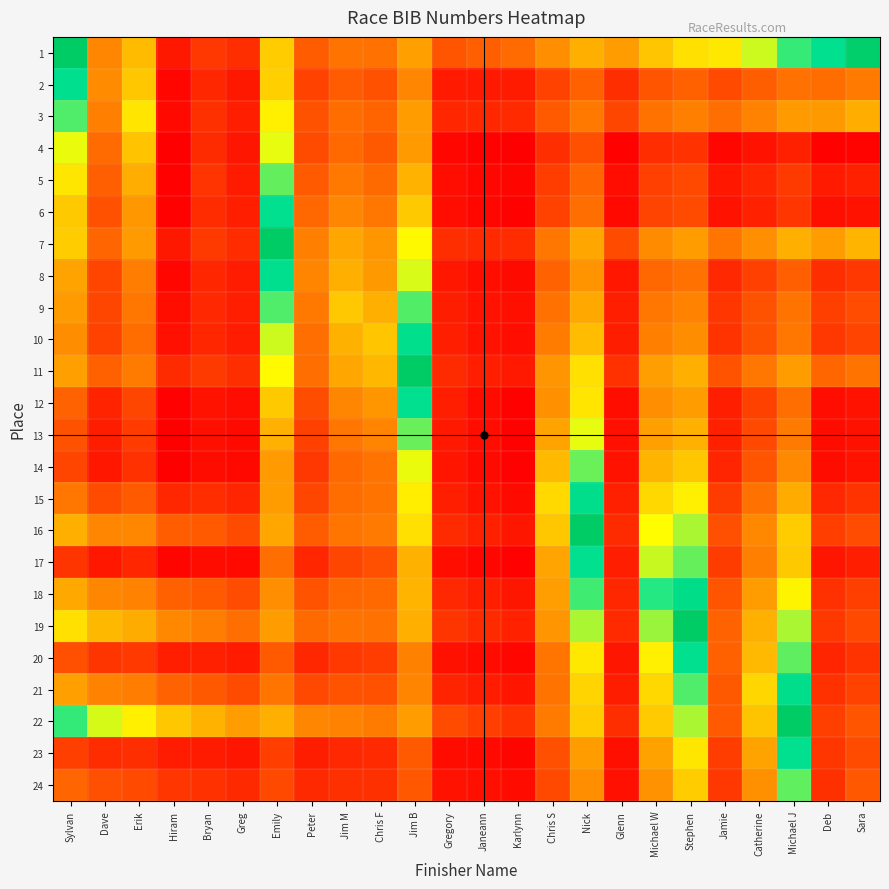

What is the total value across all series at Sara?

4.2